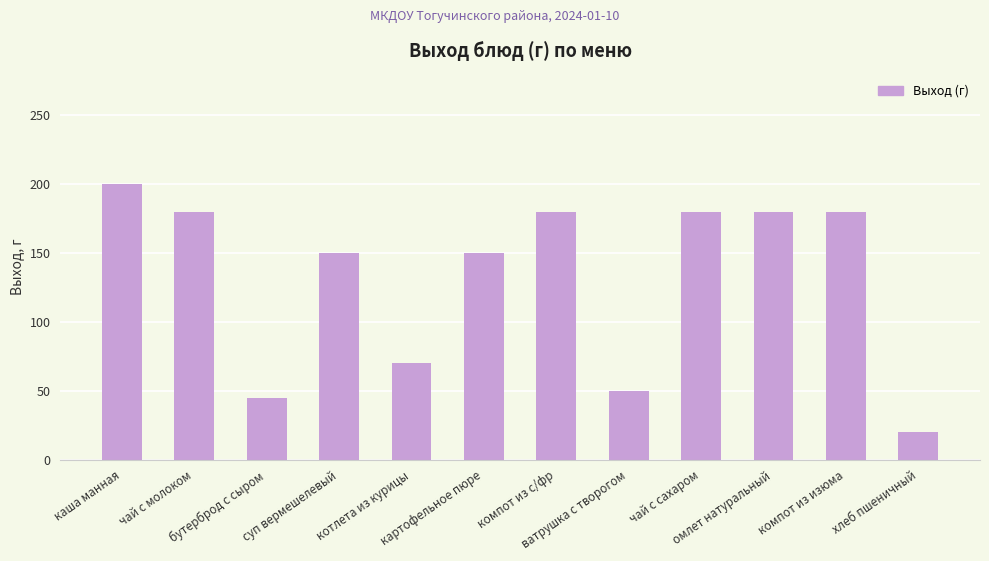

At which category does the chart reach its peak across all series?

каша манная